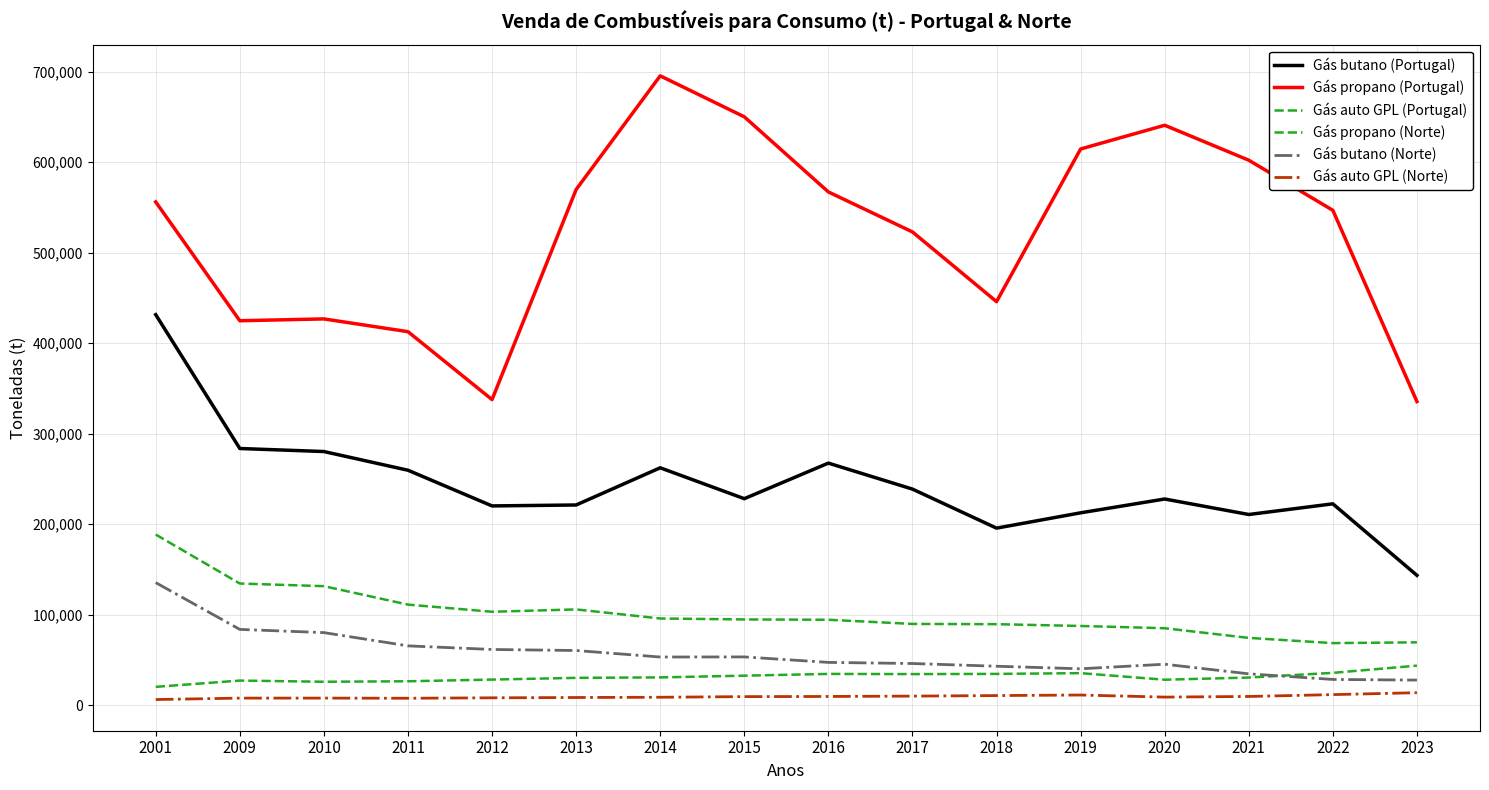

Reading left to right, what are all the values shown in this chart?

Gás butano (Portugal): 2001=431415	2009=283536	2010=280183	2011=259528	2012=220096	2013=221130	2014=262215	2015=228097	2016=267385	2017=238682	2018=195550	2019=212476	2020=227733	2021=210618	2022=222406	2023=143390
Gás propano (Portugal): 2001=555949	2009=424678	2010=426704	2011=412599	2012=337556	2013=569650	2014=695262	2015=649983	2016=566980	2017=522801	2018=445762	2019=614438	2020=640655	2021=602030	2022=546678	2023=335409
Gás auto GPL (Portugal): 2001=20212	2009=27128	2010=25835	2011=26367	2012=28240	2013=30143	2014=30653	2015=32558	2016=34491	2017=34317	2018=34505	2019=35353	2020=28085	2021=30475	2022=35664	2023=43626
Gás propano (Norte): 2001=188471	2009=134367	2010=131440	2011=111071	2012=103166	2013=105762	2014=95717	2015=94676	2016=94326	2017=89724	2018=89454	2019=87462	2020=84974	2021=74301	2022=68535	2023=69386
Gás butano (Norte): 2001=135350	2009=83680	2010=80139	2011=65483	2012=61501	2013=60351	2014=53161	2015=53279	2016=47225	2017=45999	2018=42979	2019=40156	2020=45214	2021=34586	2022=28393	2023=27673
Gás auto GPL (Norte): 2001=6192	2009=7764	2010=7789	2011=7613	2012=8085	2013=8432	2014=8711	2015=9413	2016=9581	2017=9969	2018=10579	2019=11171	2020=8883	2021=9588	2022=11632	2023=13745